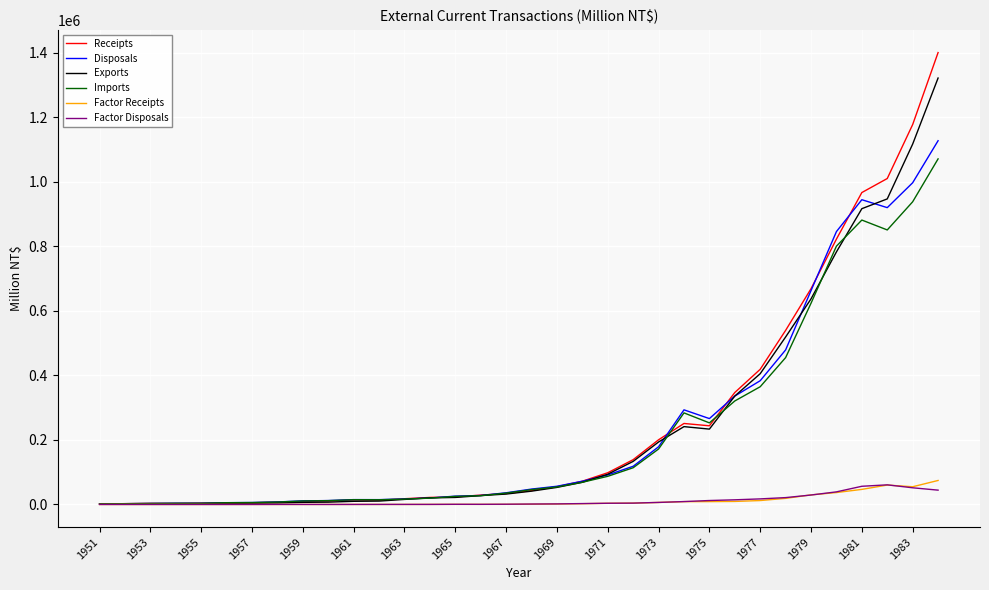

What is the highest value of the Imports series?

1071640